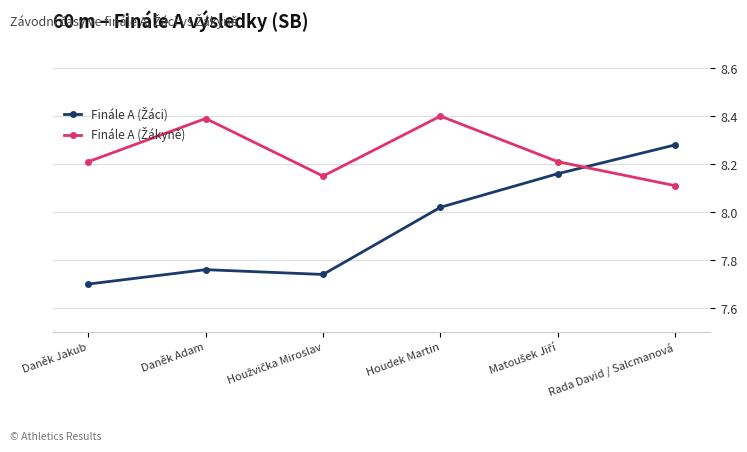

How many distinct data groups are displayed?

2